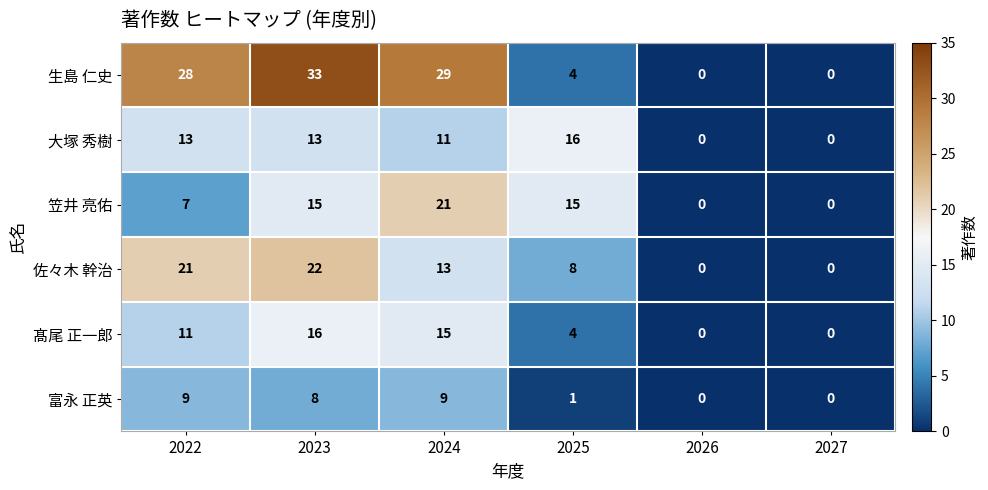

Which category has the highest value across all series?

2023